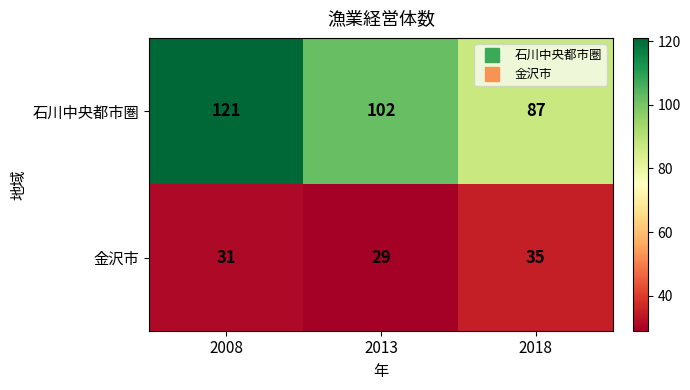

How many 石川中央都市圏 values are between 87 and 121?

3